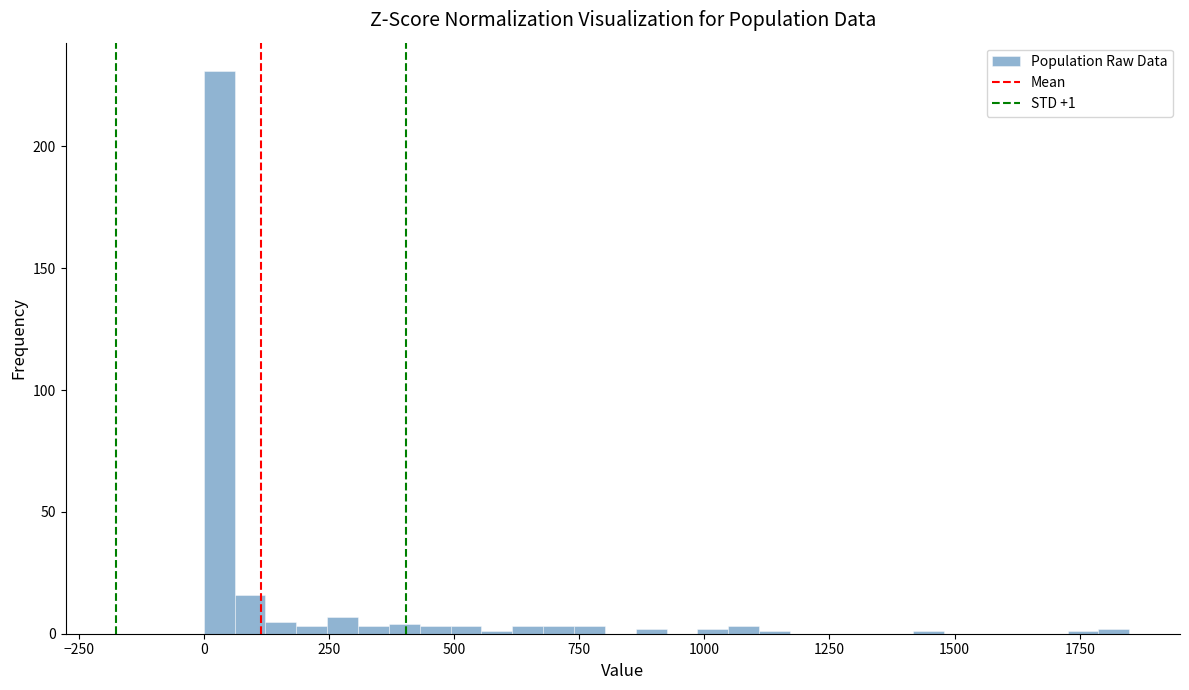

Around what value on the x-axis is the tallest bar? Give the approximate position of its centre, as read against the axis.

50